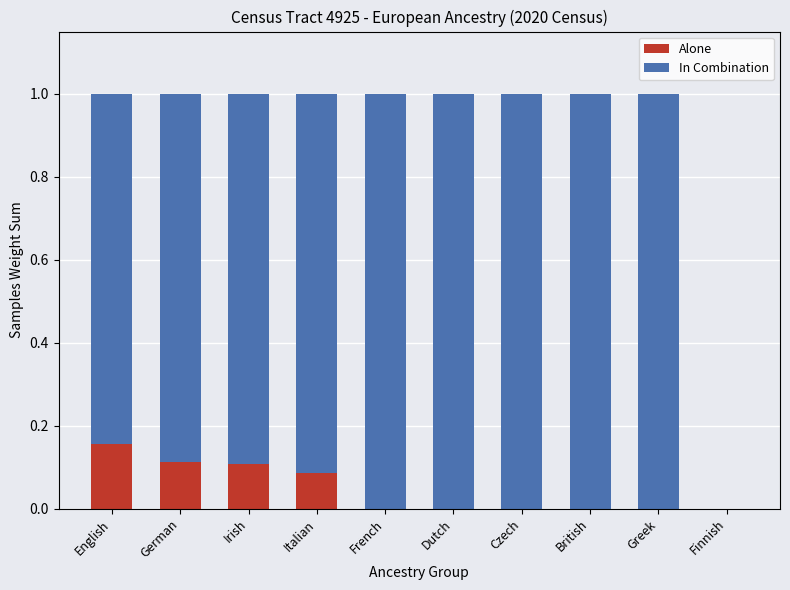

What are all the series names shown in the legend?

Alone, In Combination